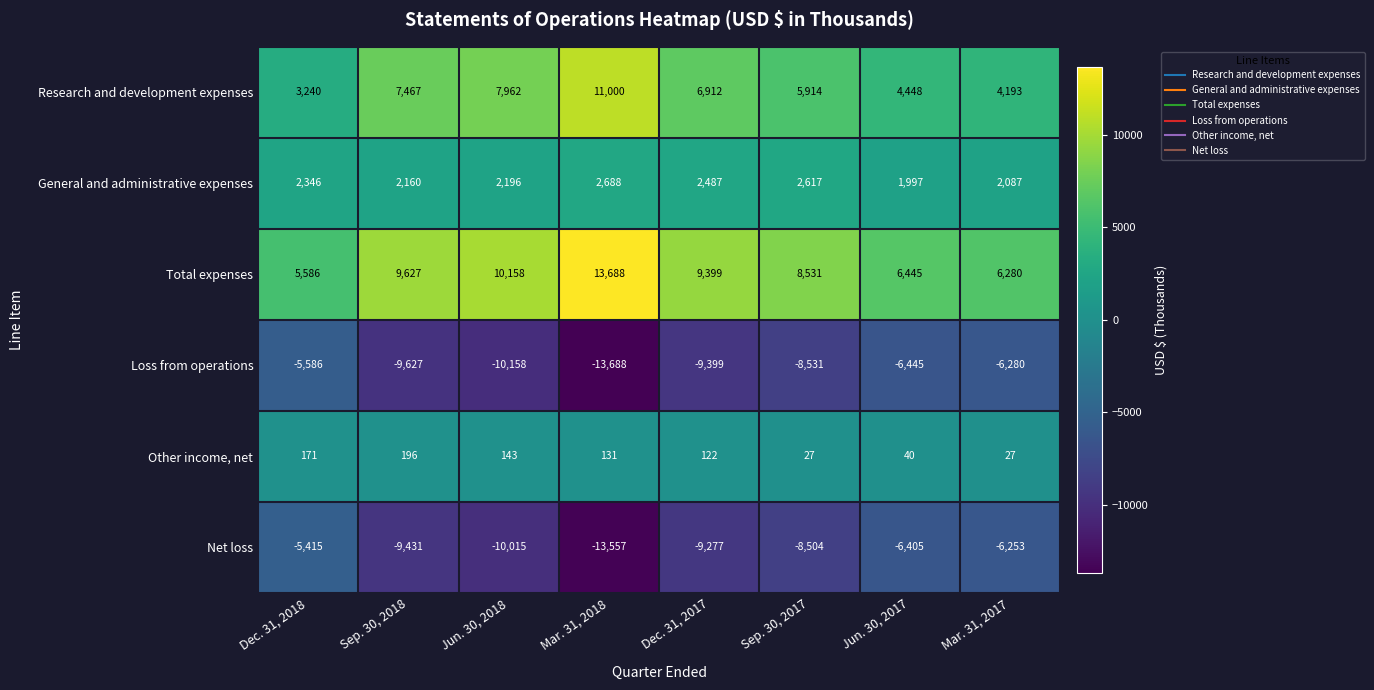

True or false: Net loss has a value of -8504 at Sep. 30, 2017.

True